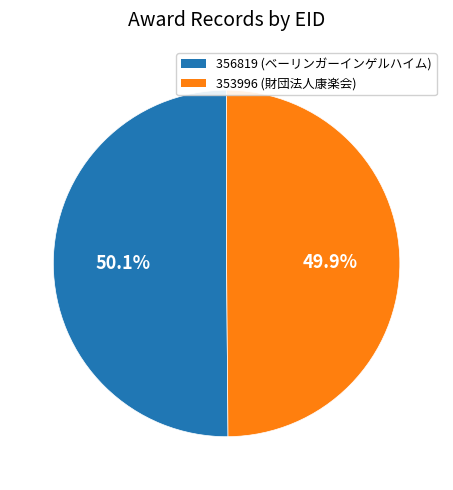

To the nearest percent, what is the combined percentage of 356819 and 353996?

100%